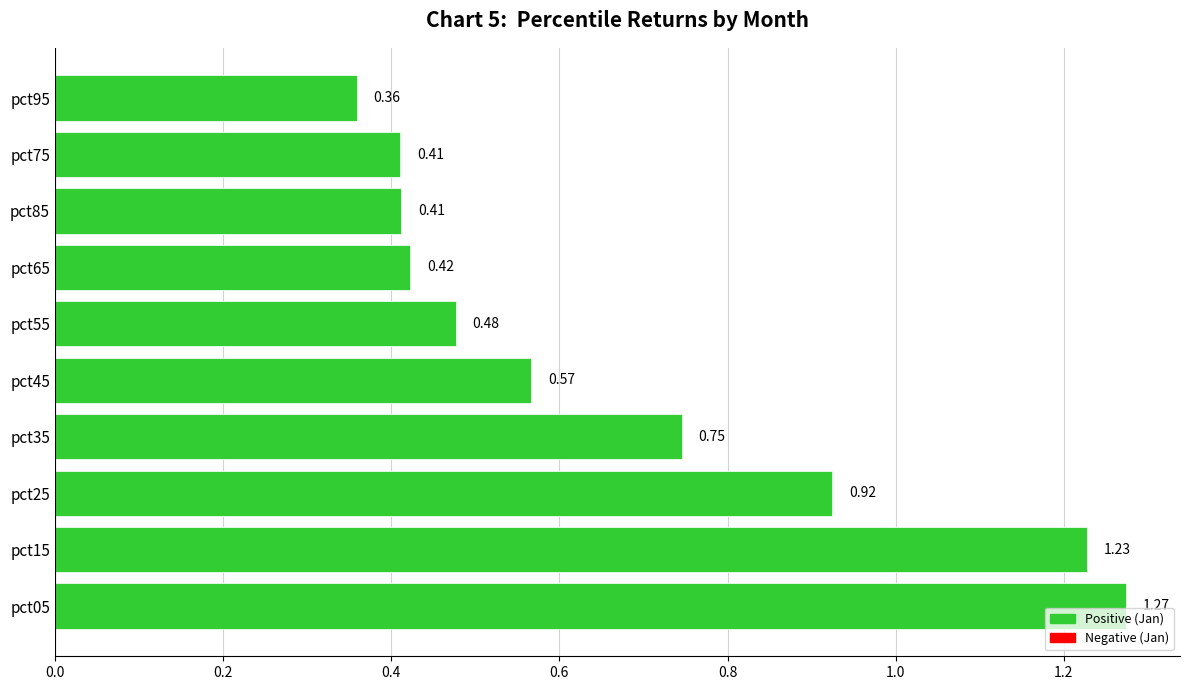

Are the bars horizontal?

Yes